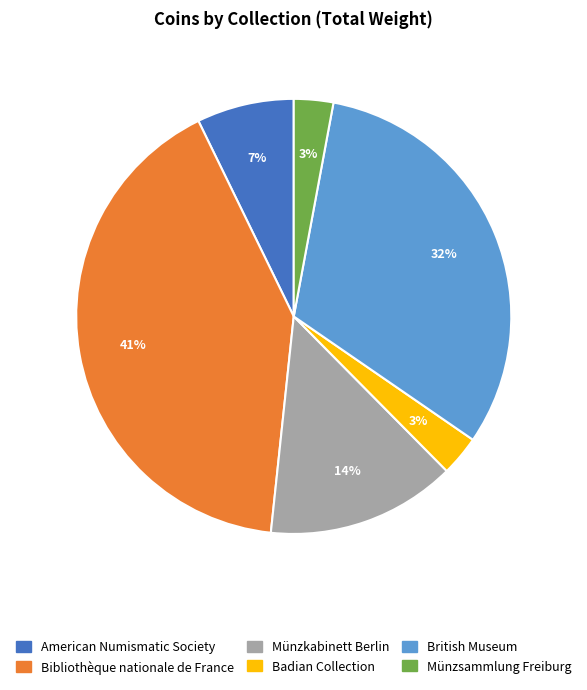

Is there a majority slice in this chart?

No